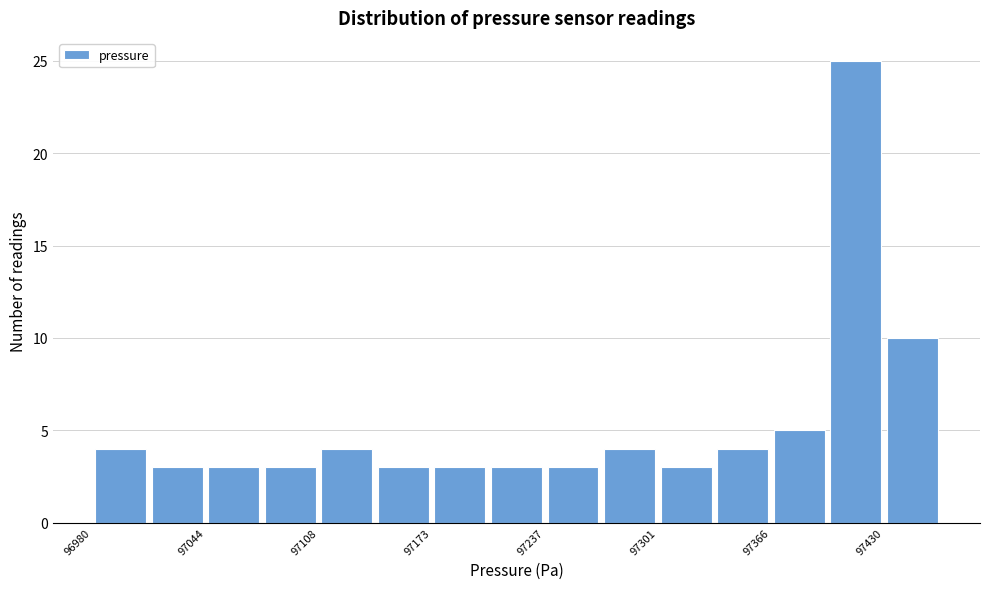

Read against the x-axis, roughly where is the centre of the tallest bar?

97410